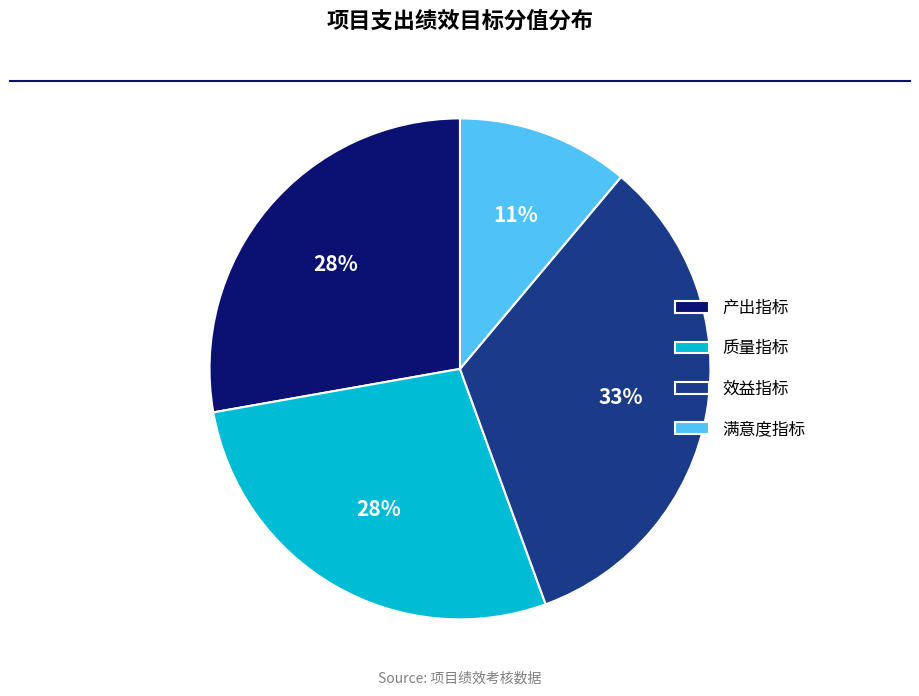

To the nearest percent, what portion does 效益指标 represent?

33%